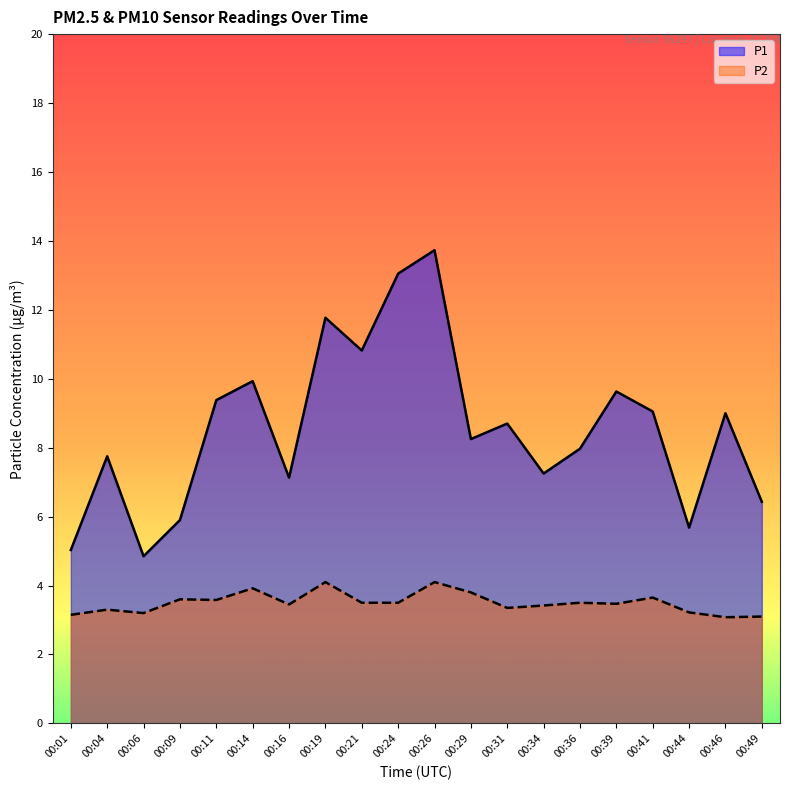

What is the difference between the highest and lowest values at 00:44?

2.5